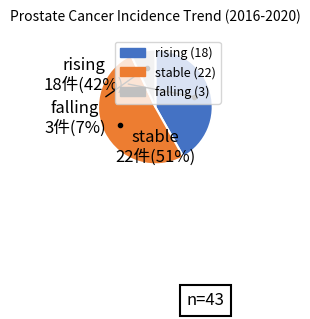

To the nearest percent, what percentage of the pie is stable?

51%